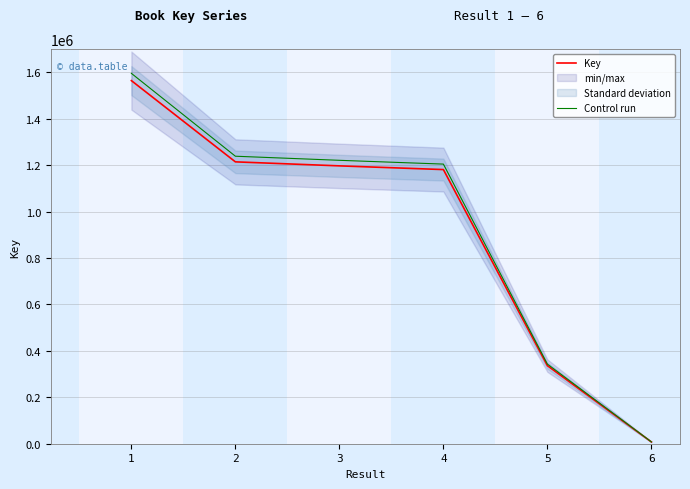

Is the value of Control run at 4 greater than the value of Key at 5?

Yes